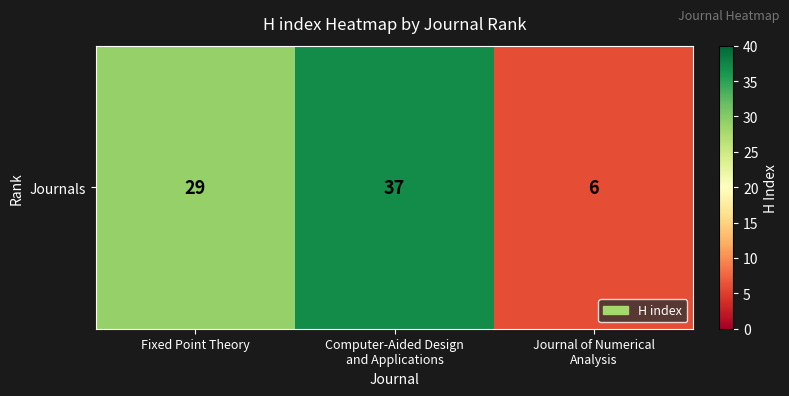

What is the difference between the maximum and minimum values?

31